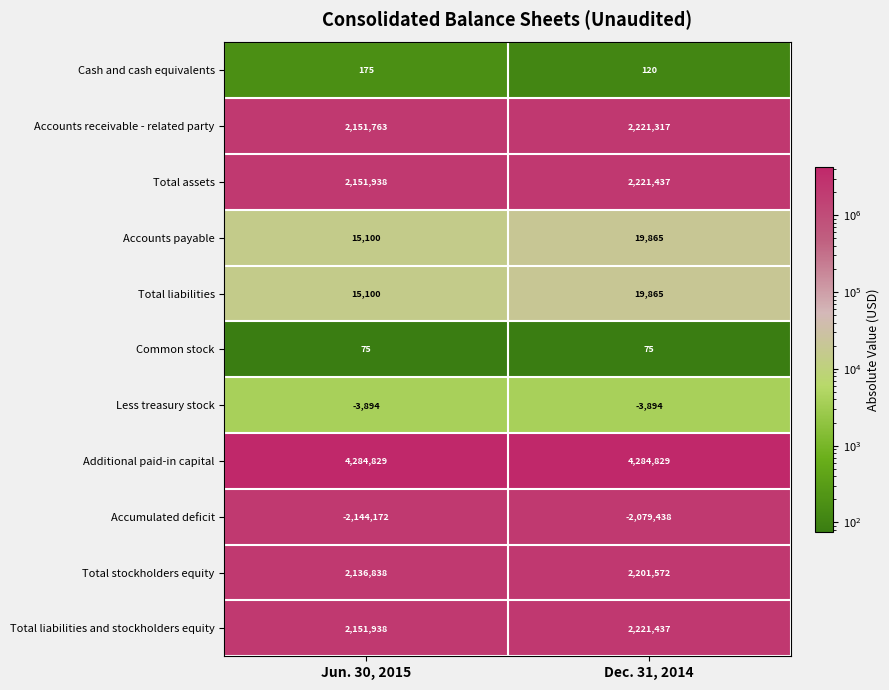

Reading left to right, what are all the values shown in this chart?

Cash and cash equivalents: Jun. 30, 2015=175	Dec. 31, 2014=120
Accounts receivable - related party: Jun. 30, 2015=2151763	Dec. 31, 2014=2221317
Total assets: Jun. 30, 2015=2151938	Dec. 31, 2014=2221437
Accounts payable: Jun. 30, 2015=15100	Dec. 31, 2014=19865
Total liabilities: Jun. 30, 2015=15100	Dec. 31, 2014=19865
Common stock: Jun. 30, 2015=75	Dec. 31, 2014=75
Less treasury stock: Jun. 30, 2015=-3894	Dec. 31, 2014=-3894
Additional paid-in capital: Jun. 30, 2015=4284829	Dec. 31, 2014=4284829
Accumulated deficit: Jun. 30, 2015=-2144172	Dec. 31, 2014=-2079438
Total stockholders equity: Jun. 30, 2015=2136838	Dec. 31, 2014=2201572
Total liabilities and stockholders equity: Jun. 30, 2015=2151938	Dec. 31, 2014=2221437